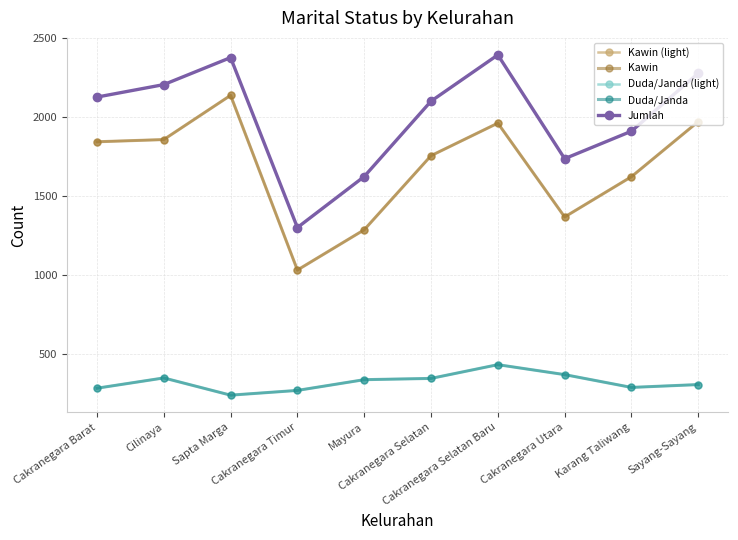

What position from the right is Cakranegara Selatan?

5